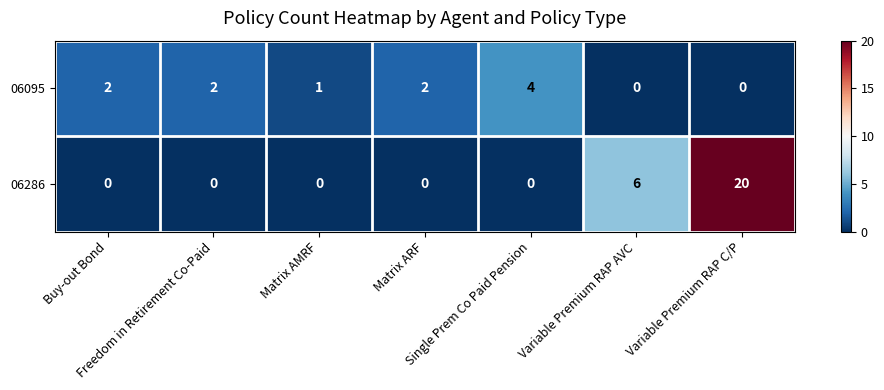

What is the sum of all 06095 values?

11